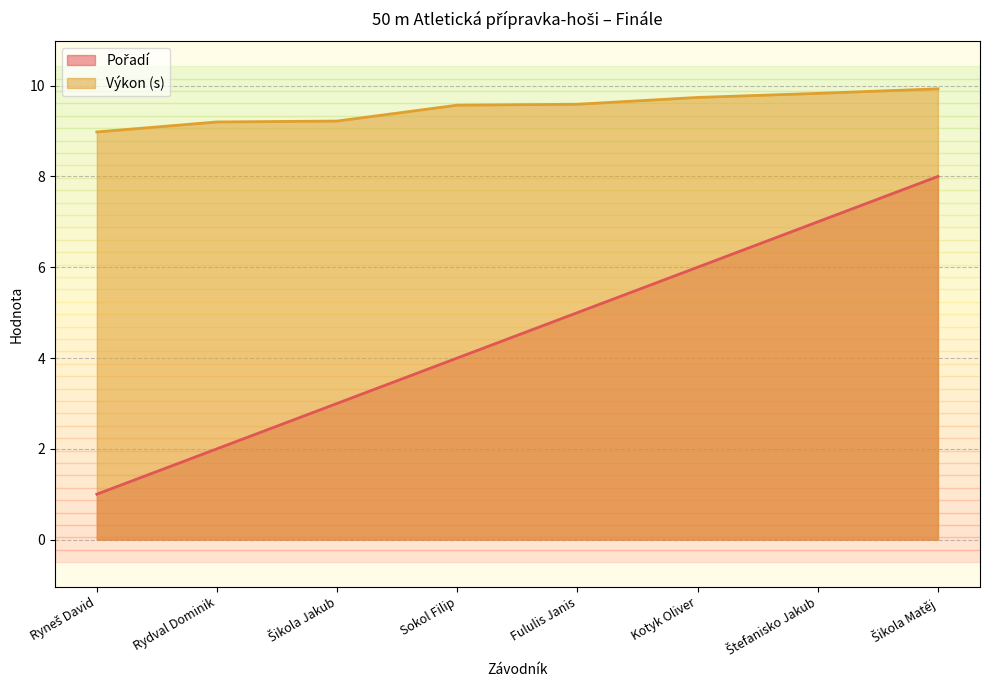

The Výkon series shows 4.8 at Šikola Jakub. True or false?

False